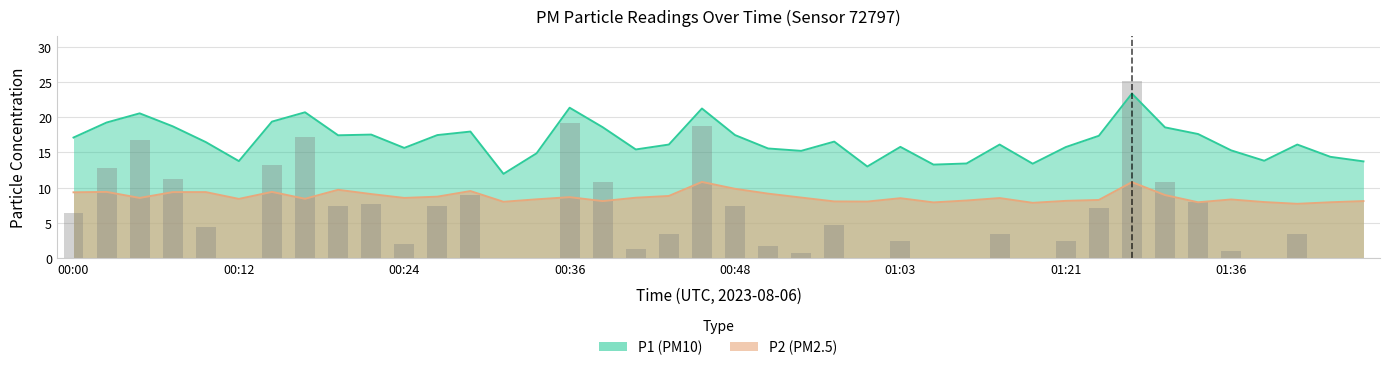

What is the label of the 20th bar from the left?

00:46